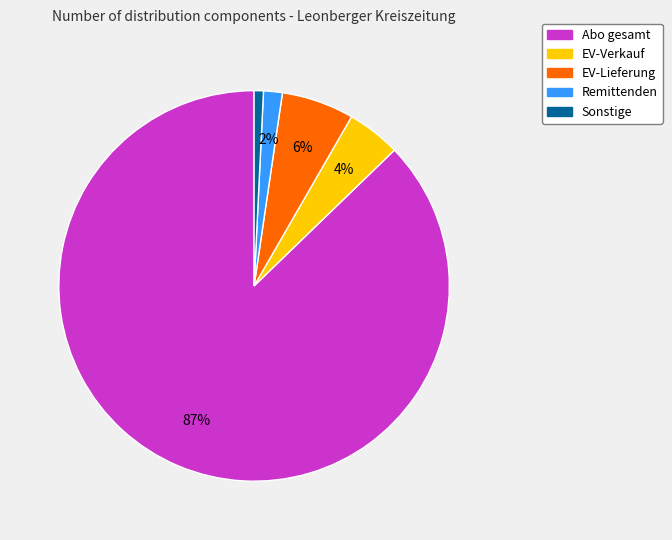

Combined, do Sonstige and Abo gesamt account for over 50%?

Yes